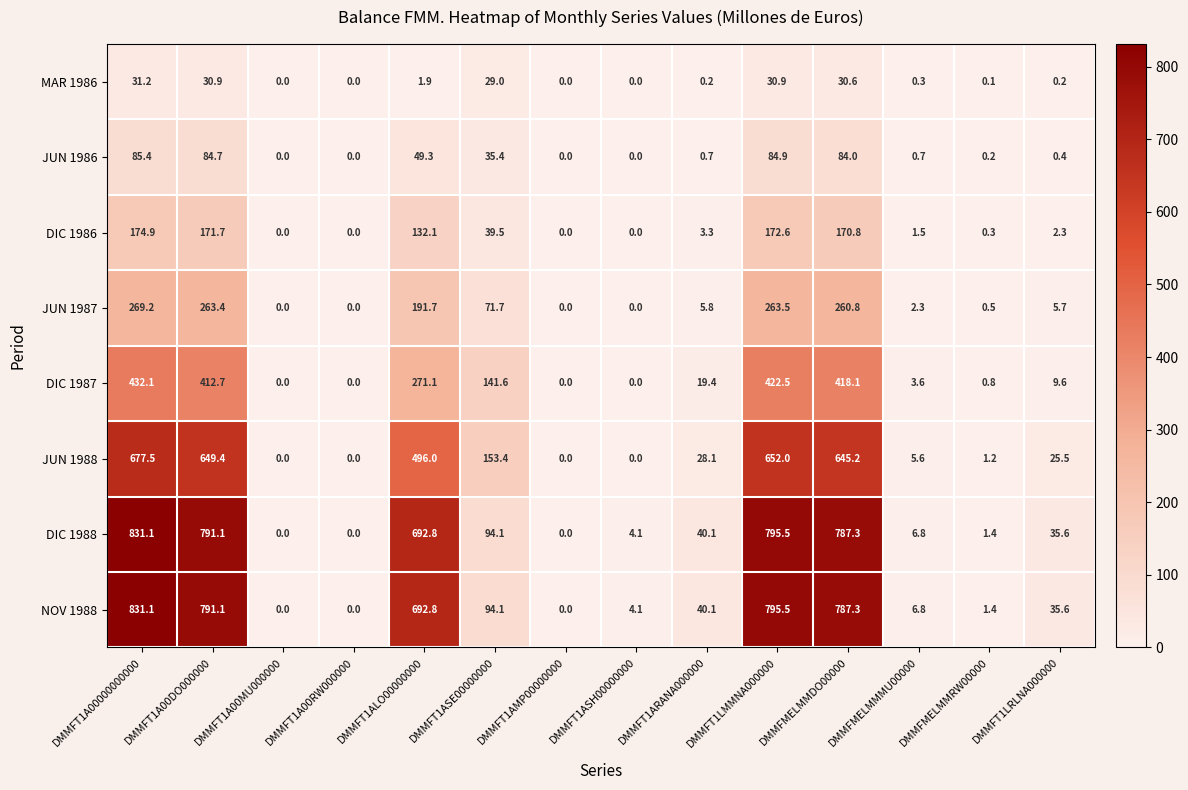

At which label does JUN 1986 reach its peak?

DMMFT1A00000000000